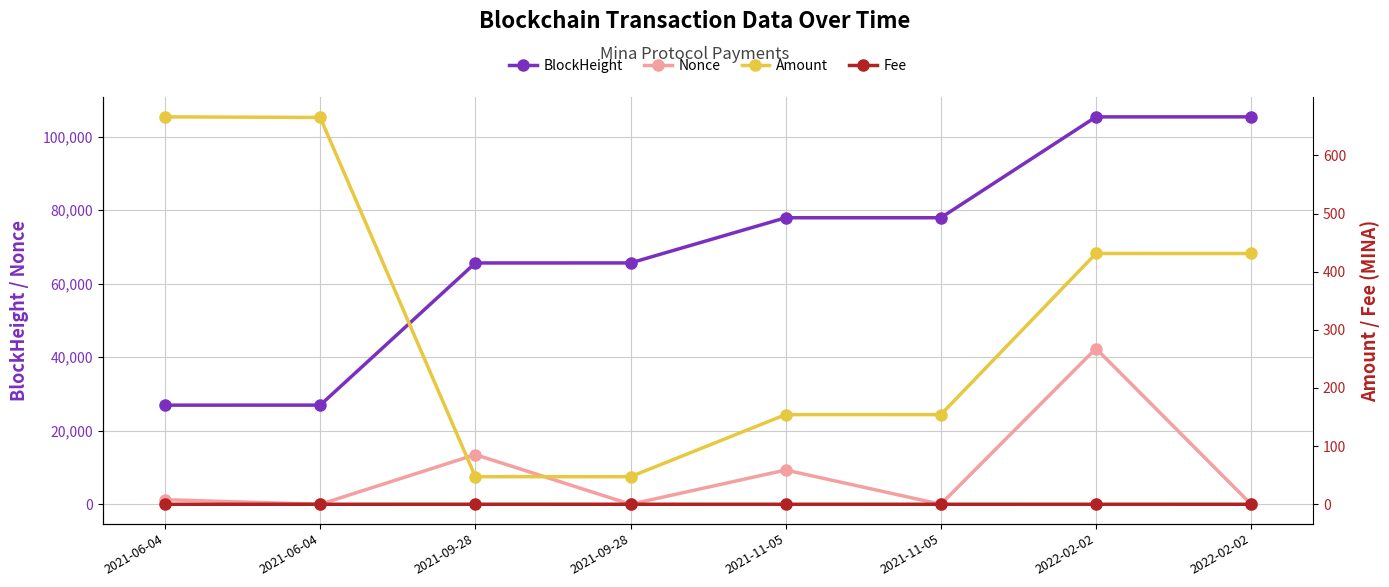

Is the value of Fee at 2021-06-04 greater than the value of Amount at 2021-06-04?

No